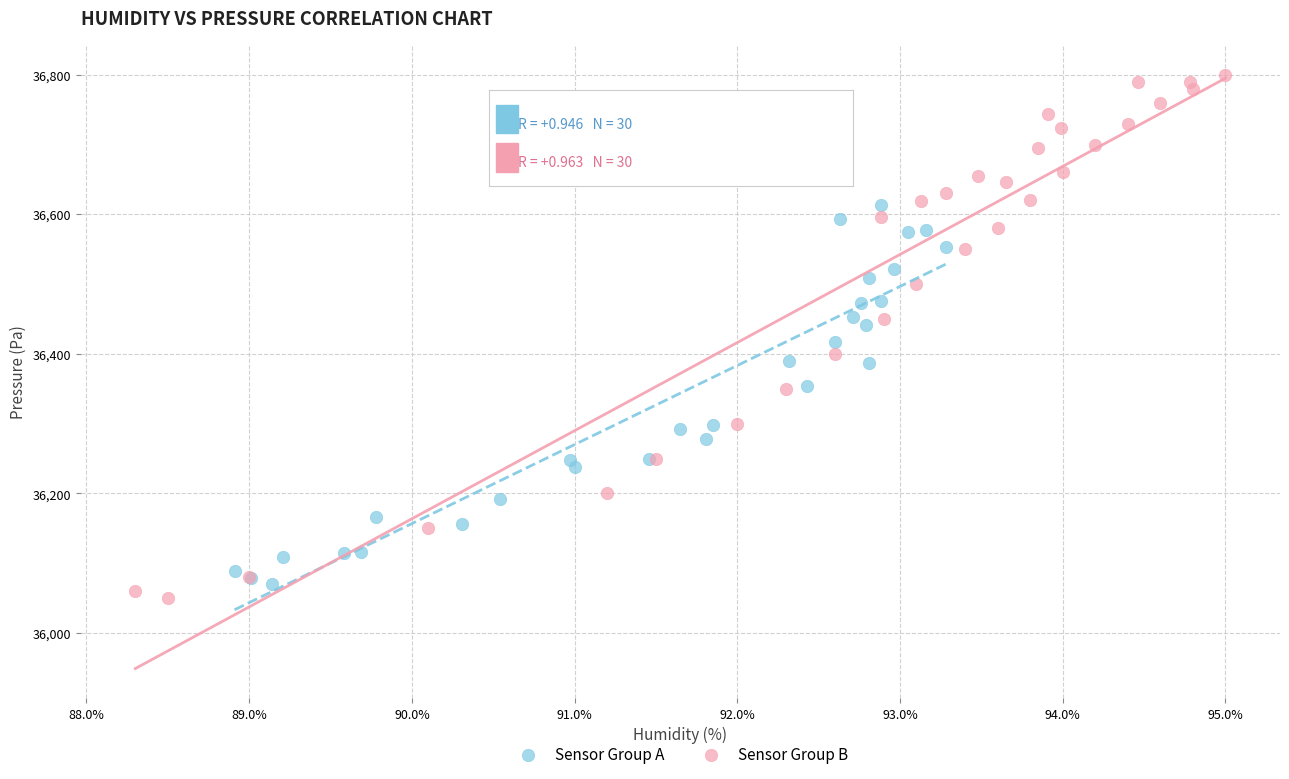

What are all the series names shown in the legend?

Sensor Group A, Sensor Group B